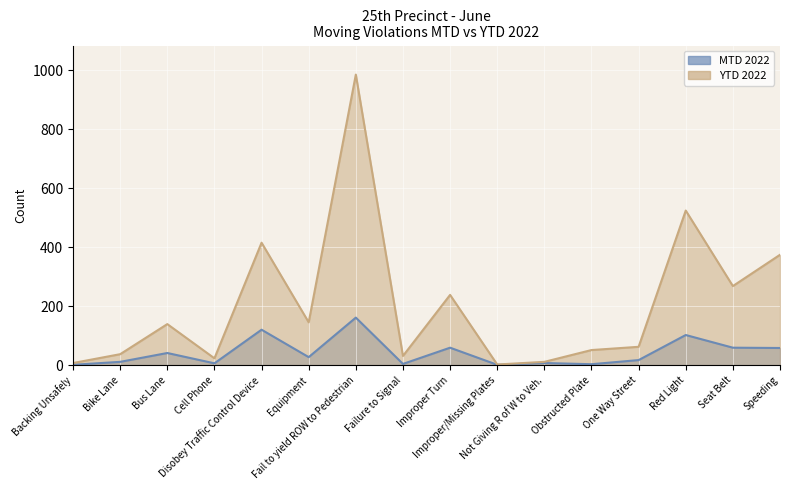

What is the highest value of the MTD 2022 series?

161